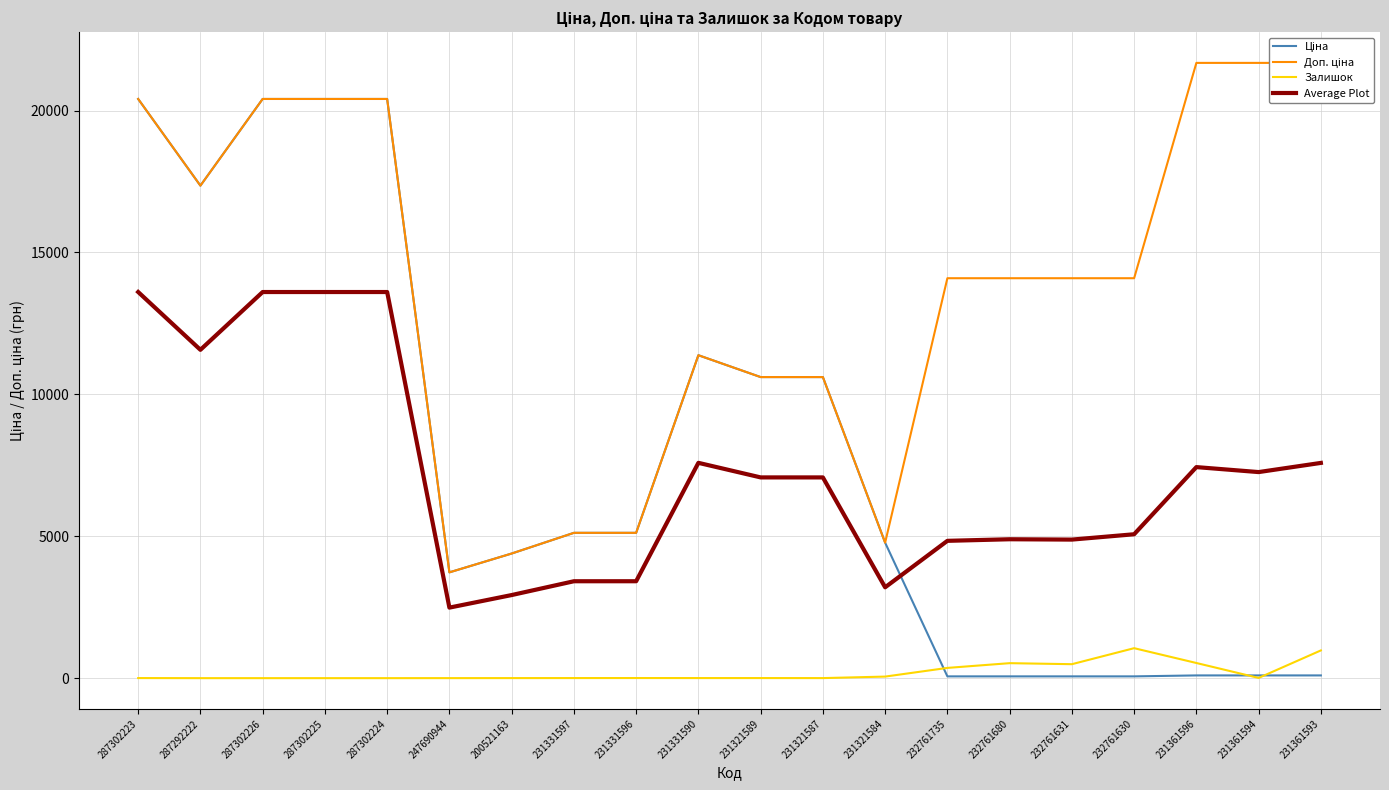

What is the sum of all Average Plot values?

145133.6